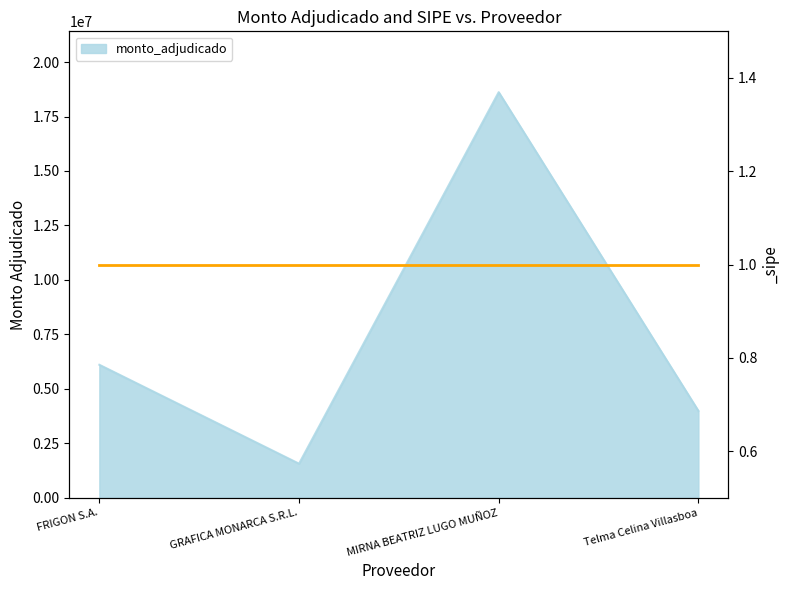

Count the number of categories in the chart.

4